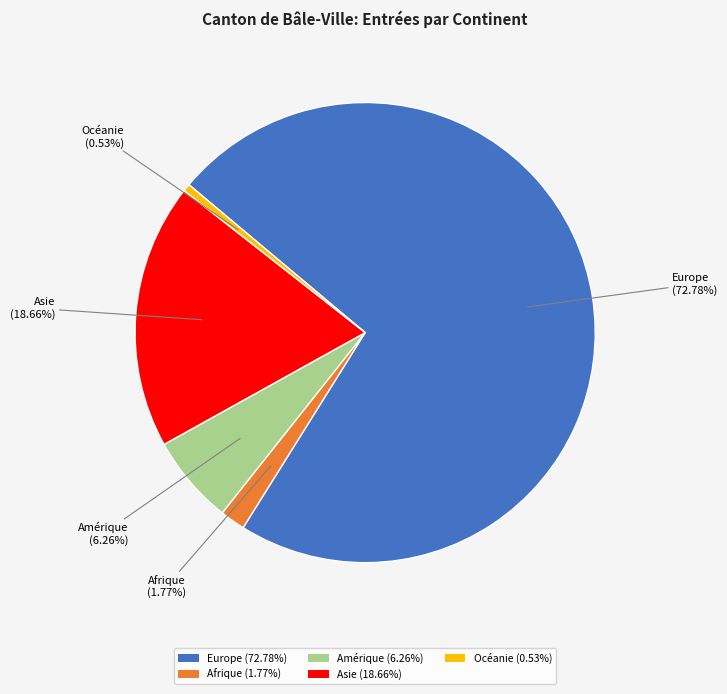

Approximately how many times larger is the value at Europe compared to Amérique?

11.6